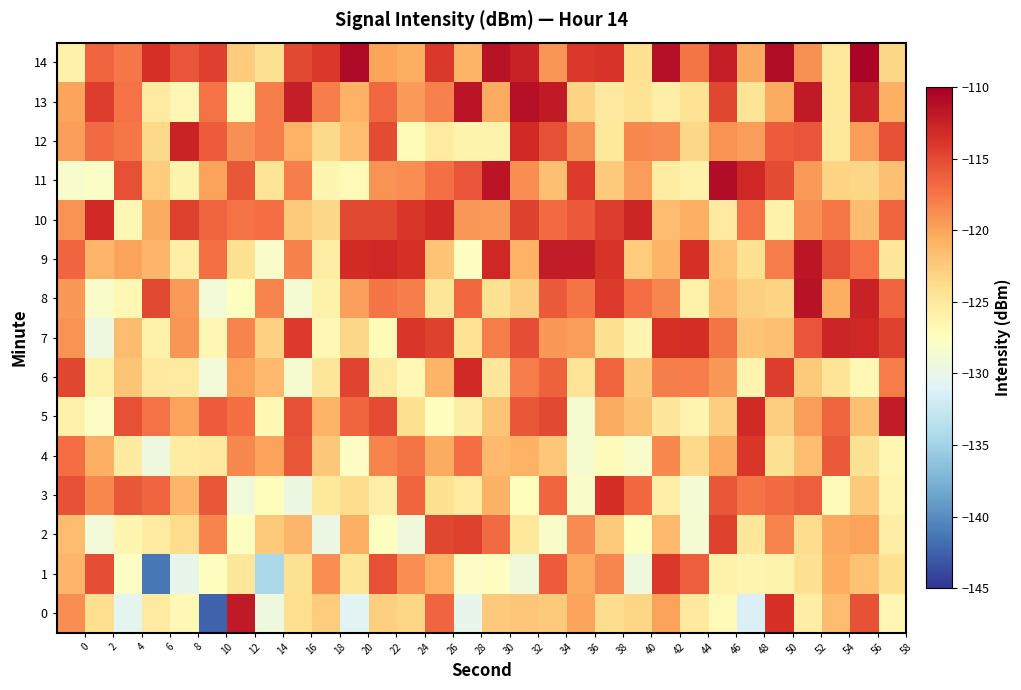

Rank the series by their maximum value, from highest to lowest.

14, 11, 13, 8, 9, 0, 5, 12, 10, 7, 6, 3, 4, 1, 2